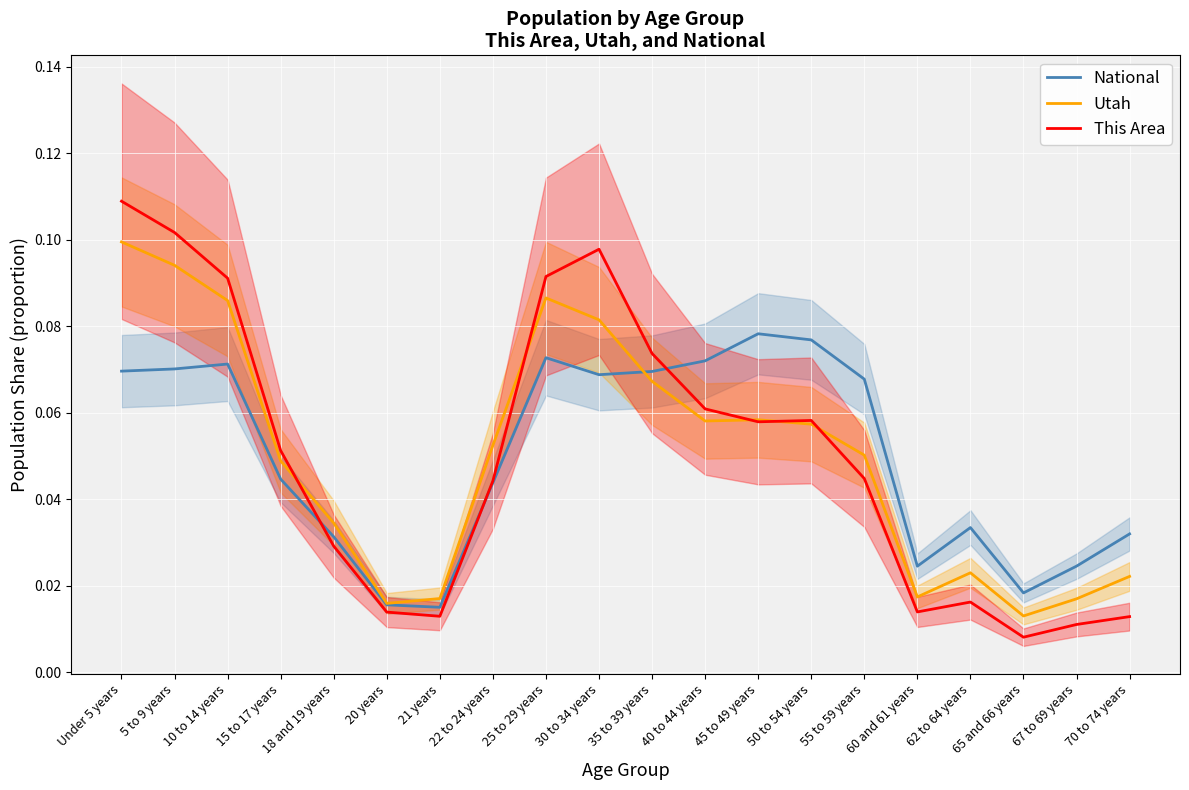

What is the label of the 9th point from the left?

25 to 29 years